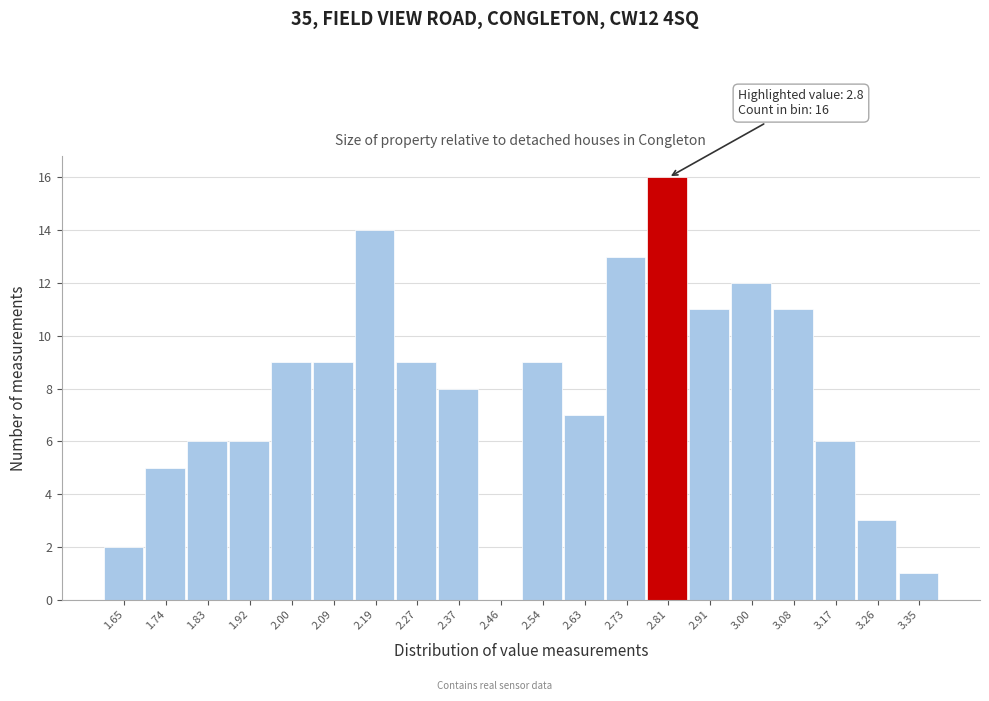

Over which range of the x-axis is the bar tallest?

2.77 to 2.86